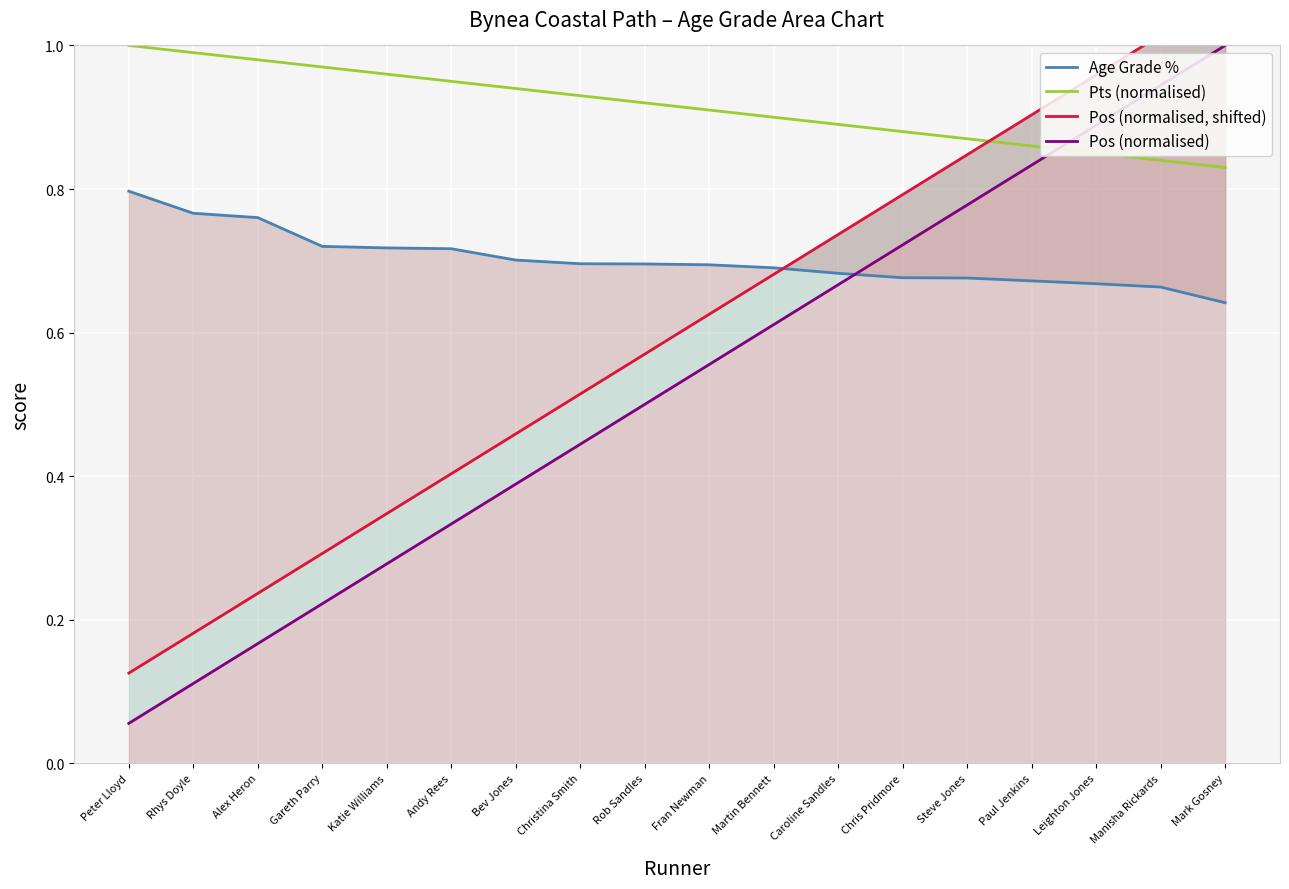

The value of Age Grade % at Mark Gosney is 0.6. True or false?

True